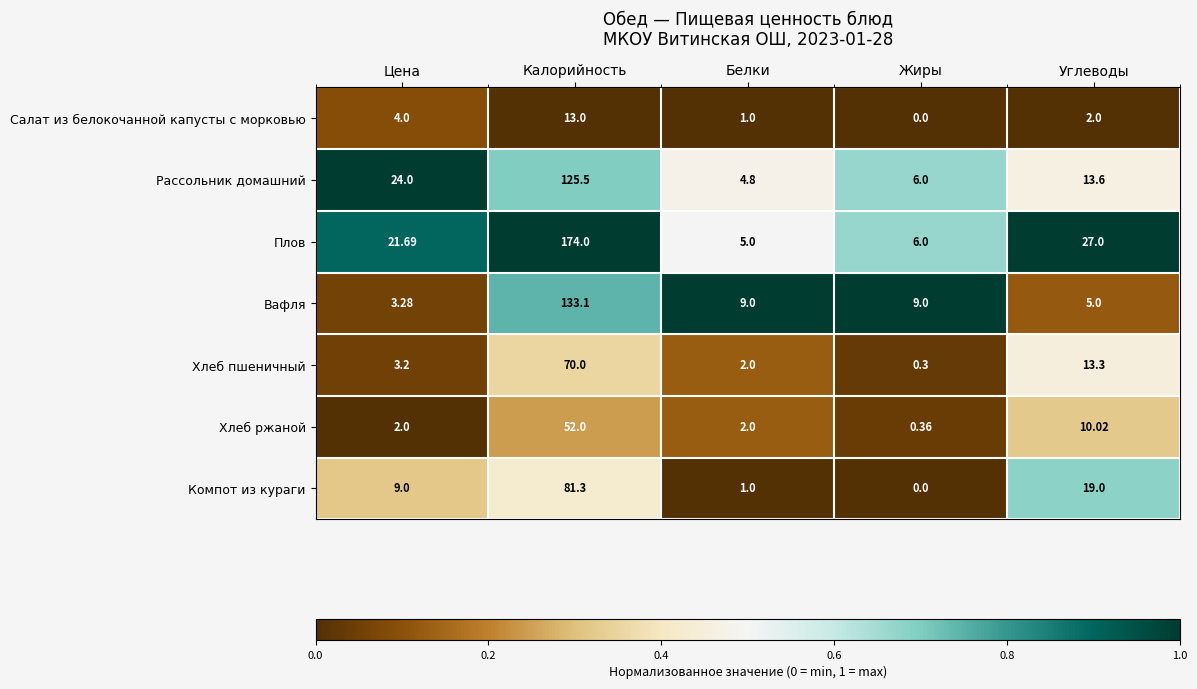

List the series in order of their peak value, lowest first.

Салат из белокочанной капусты с морковью, Хлеб ржаной, Хлеб пшеничный, Компот из кураги, Рассольник домашний, Вафля, Плов